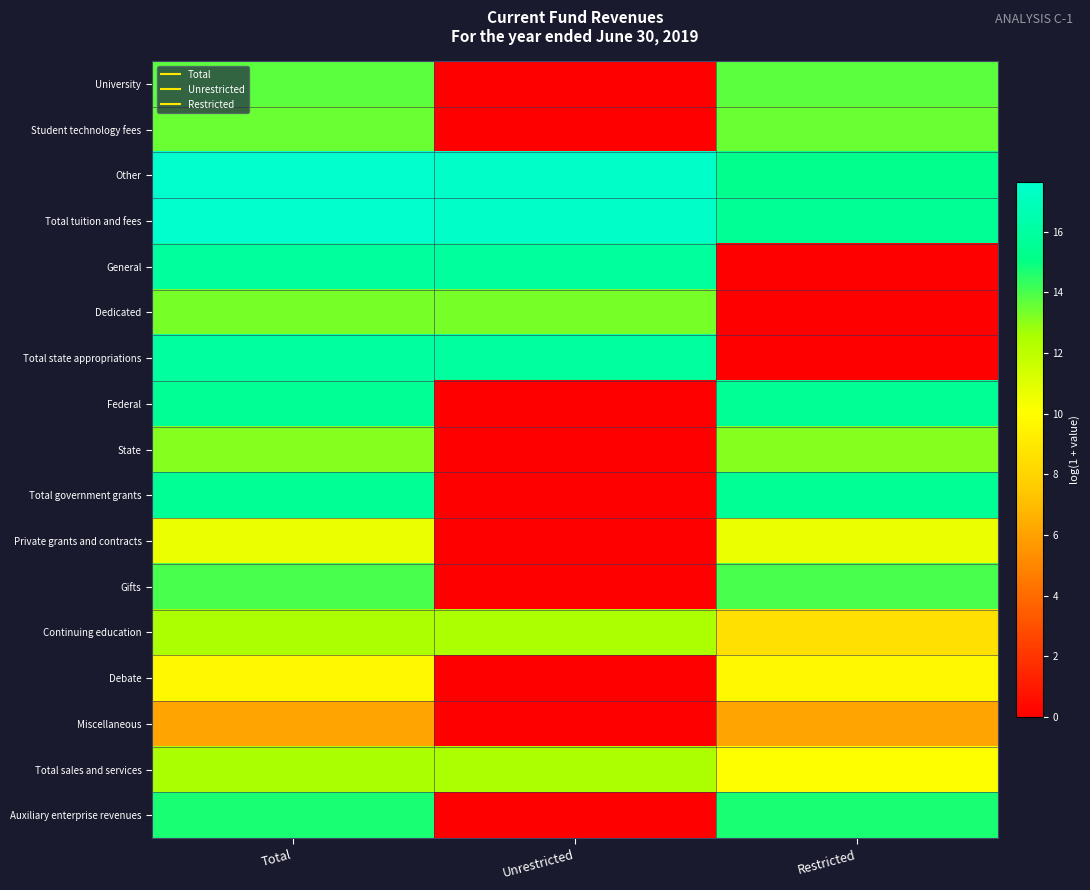

Which category has the highest value across all series?

Total